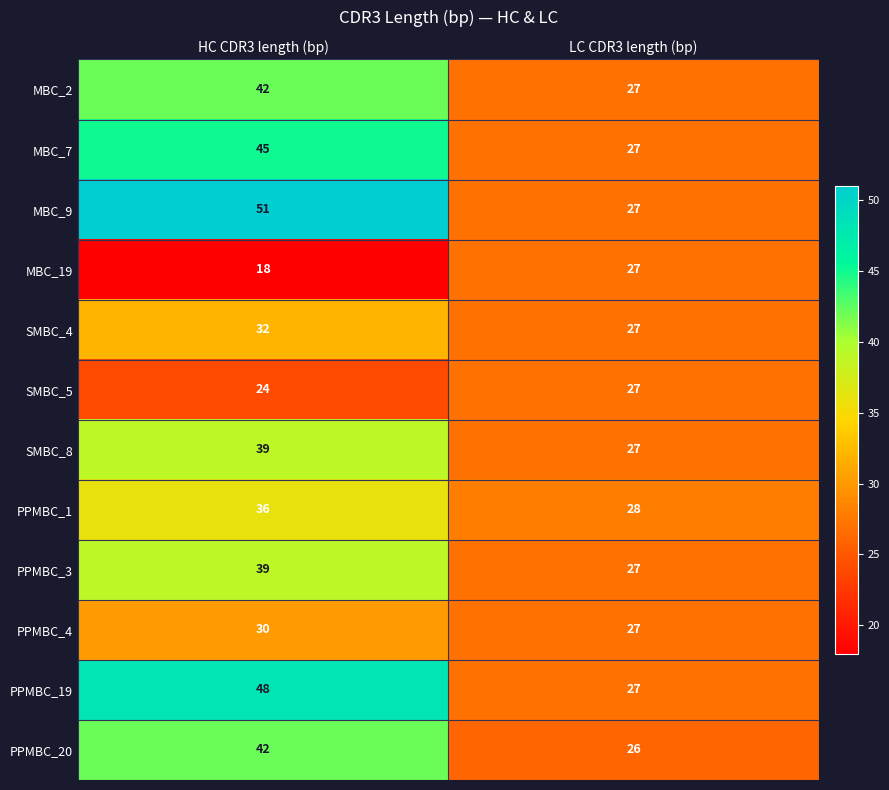

What is the sum of all PPMBC_4 values?

57